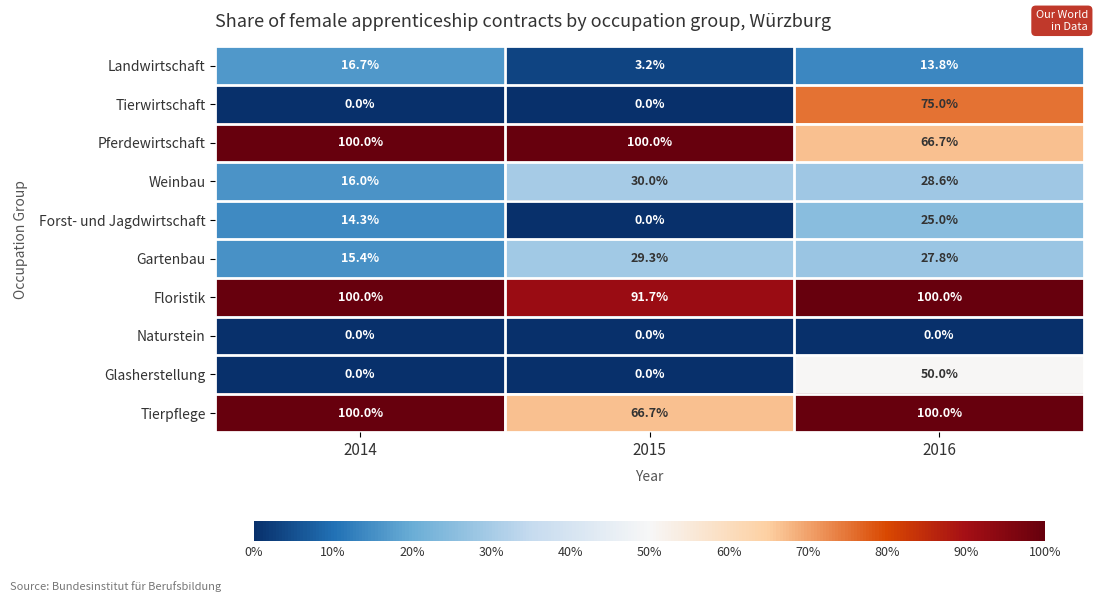

What value does the Pferdewirtschaft series have at 2015?

100.0